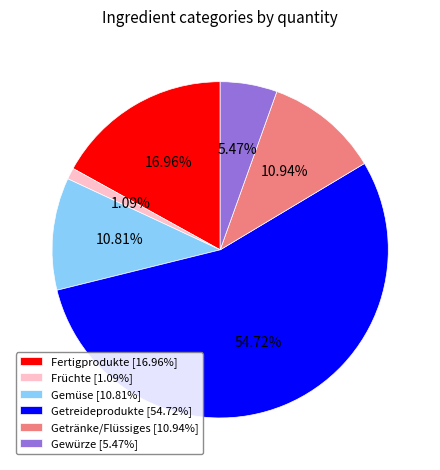

To the nearest percent, what percentage of the pie is Gewürze?

5%